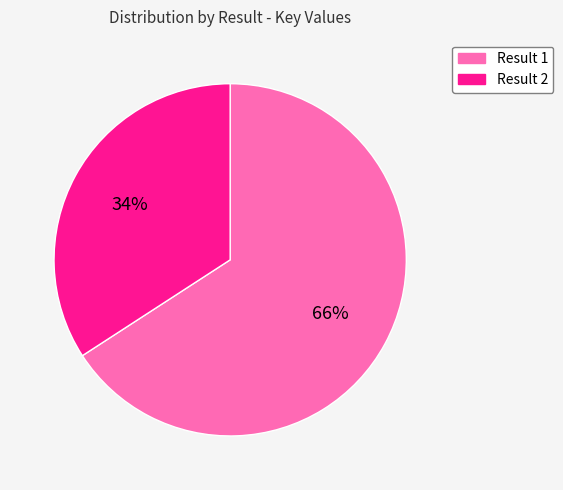

Is it true that Result 1 is 73% of the pie?

False